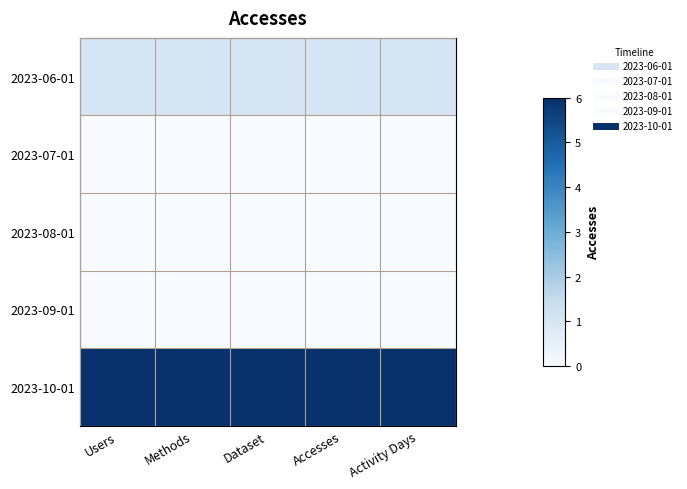

Reading left to right, extract all data points from this chart.

2023-06-01: Users=1	Methods=1	Dataset=1	Accesses=1	Activity Days=1
2023-07-01: Users=0	Methods=0	Dataset=0	Accesses=0	Activity Days=0
2023-08-01: Users=0	Methods=0	Dataset=0	Accesses=0	Activity Days=0
2023-09-01: Users=0	Methods=0	Dataset=0	Accesses=0	Activity Days=0
2023-10-01: Users=6	Methods=6	Dataset=6	Accesses=6	Activity Days=6